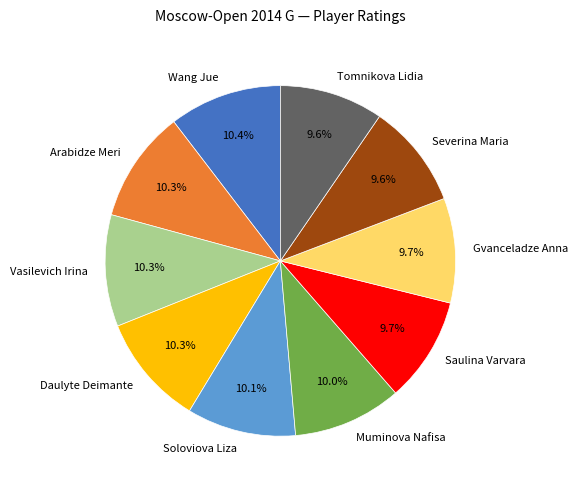

Do Gvanceladze Anna and Severina Maria together represent more than half of the pie?

No